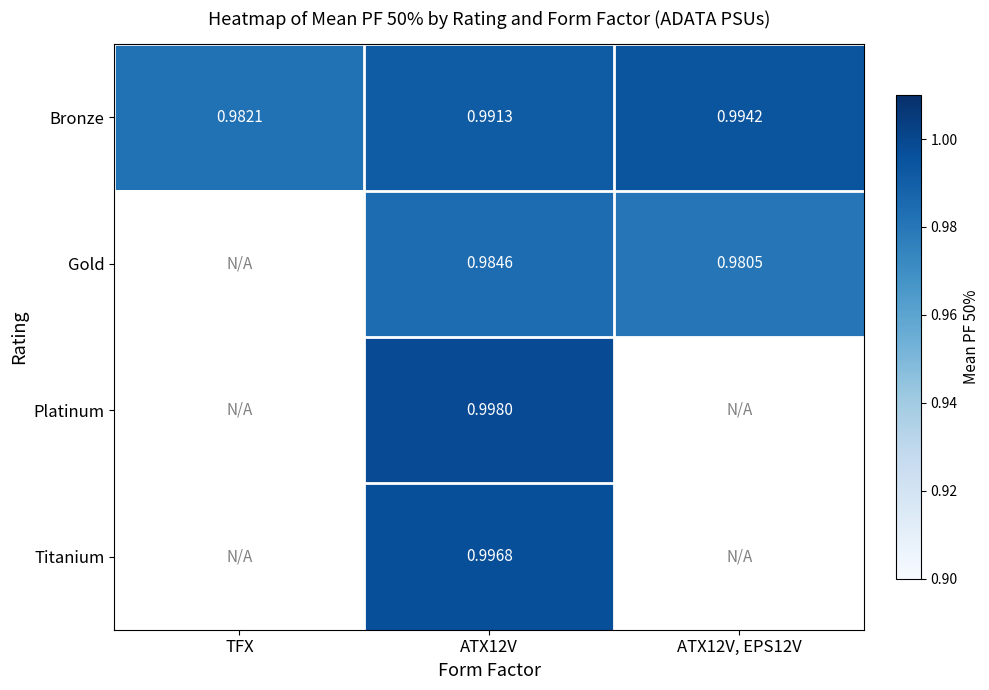

Which category has the lowest value in the Bronze series?

TFX